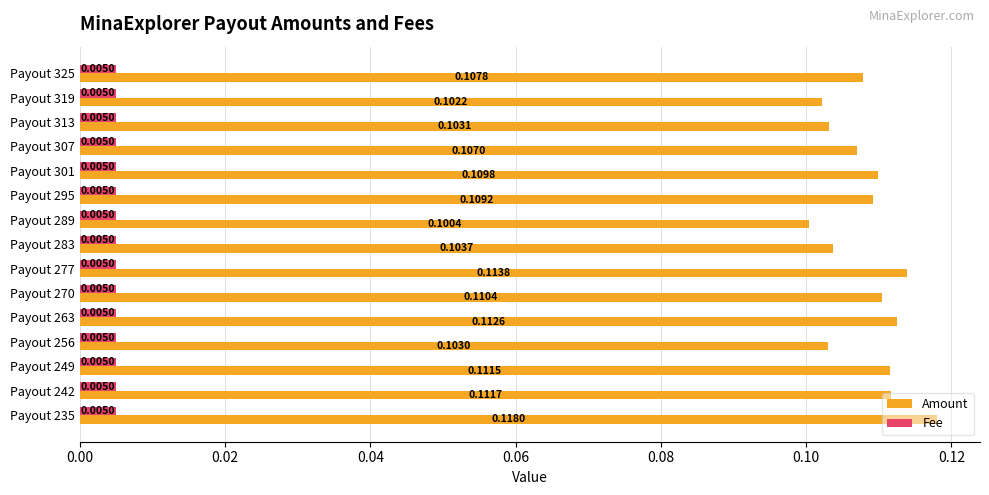

How many data points does each series have?

15